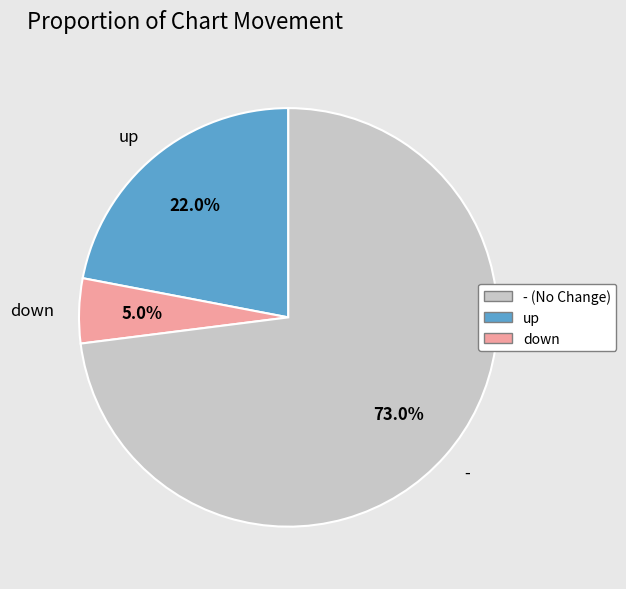

True or false: - accounts for 73% of the total.

True